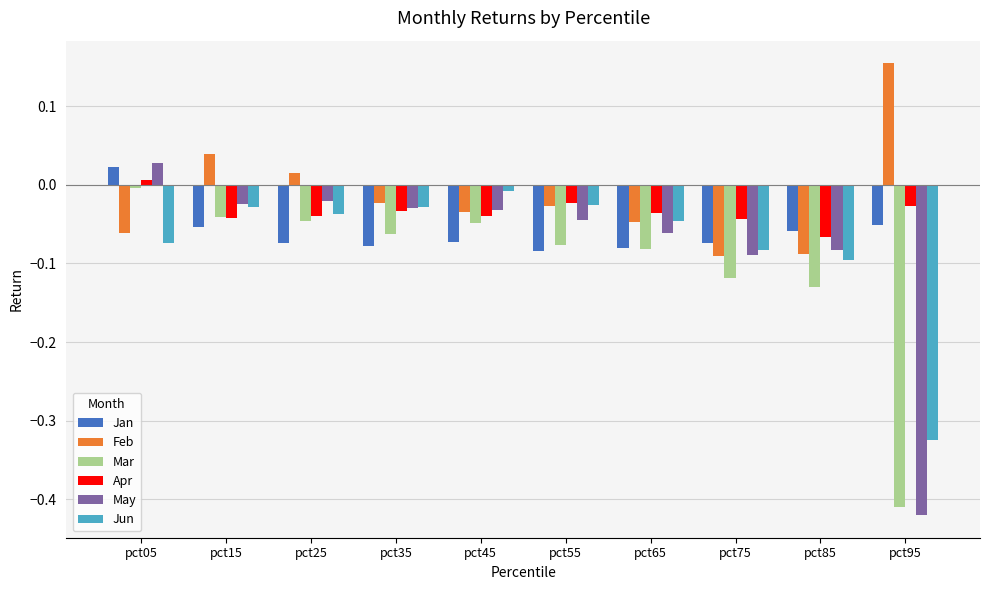

Which category has the highest value across all series?

pct95